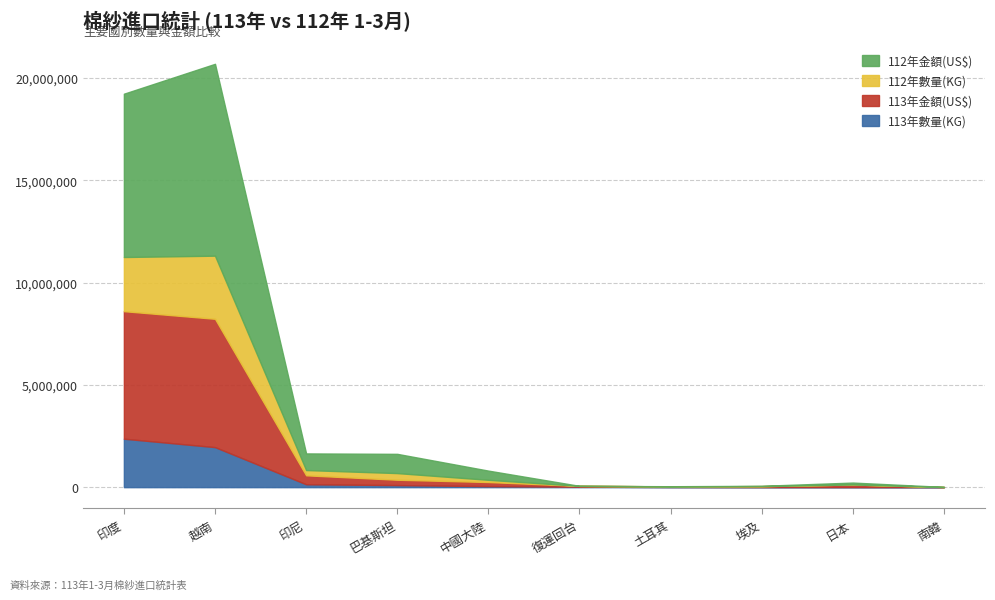

Does the chart display data point markers on the line(s)?

No